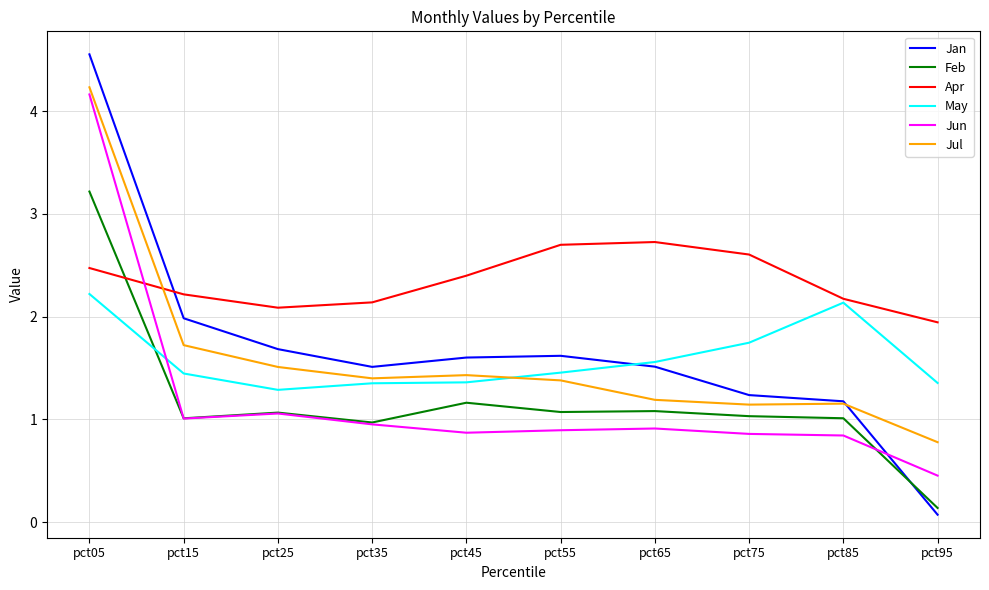

True or false: Jan and Jun intersect in this chart.

True